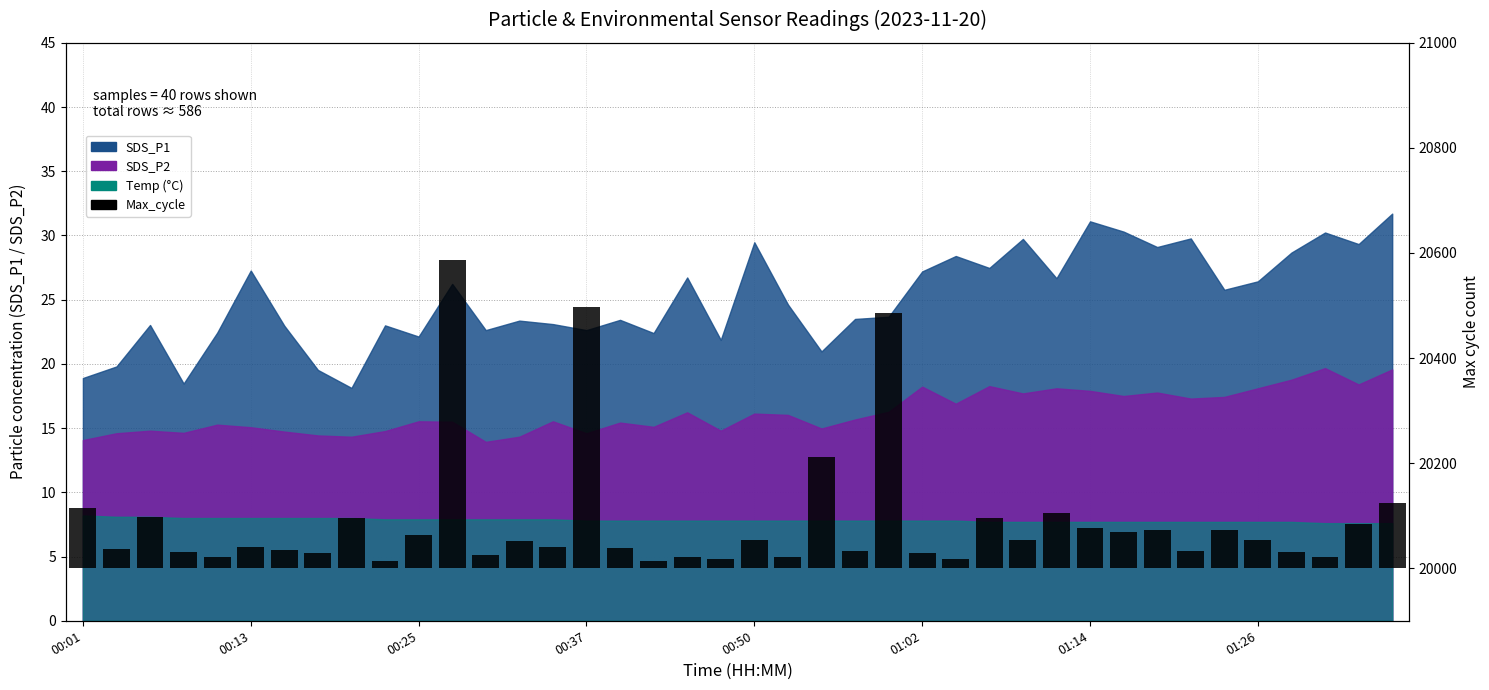

How many data points are less than 51?

20